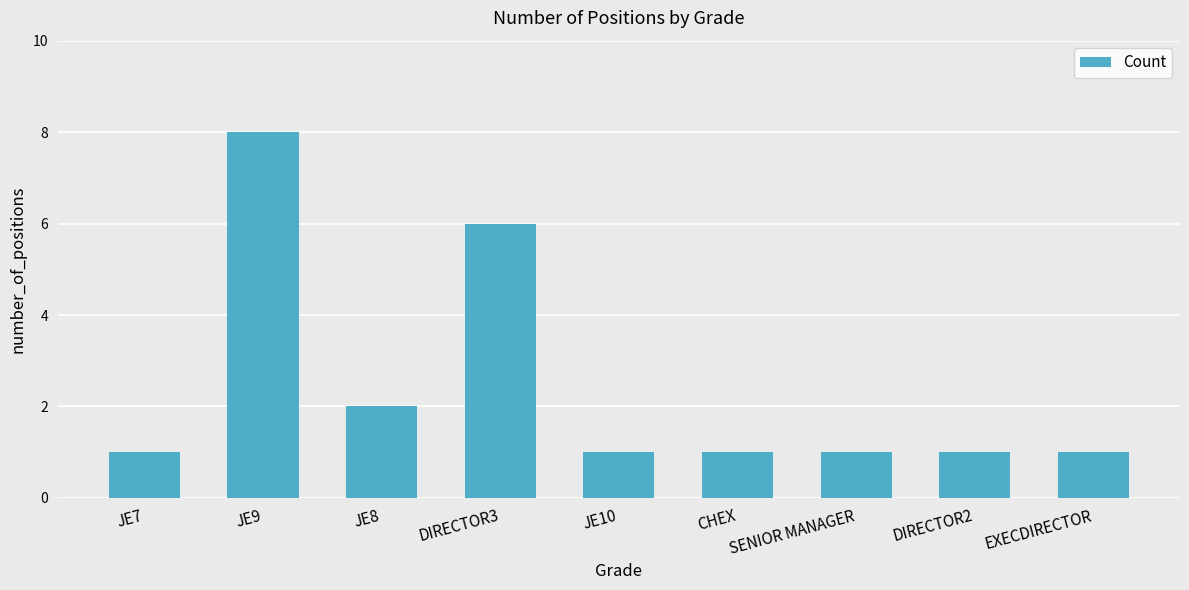

The value at SENIOR MANAGER is 1. True or false?

True